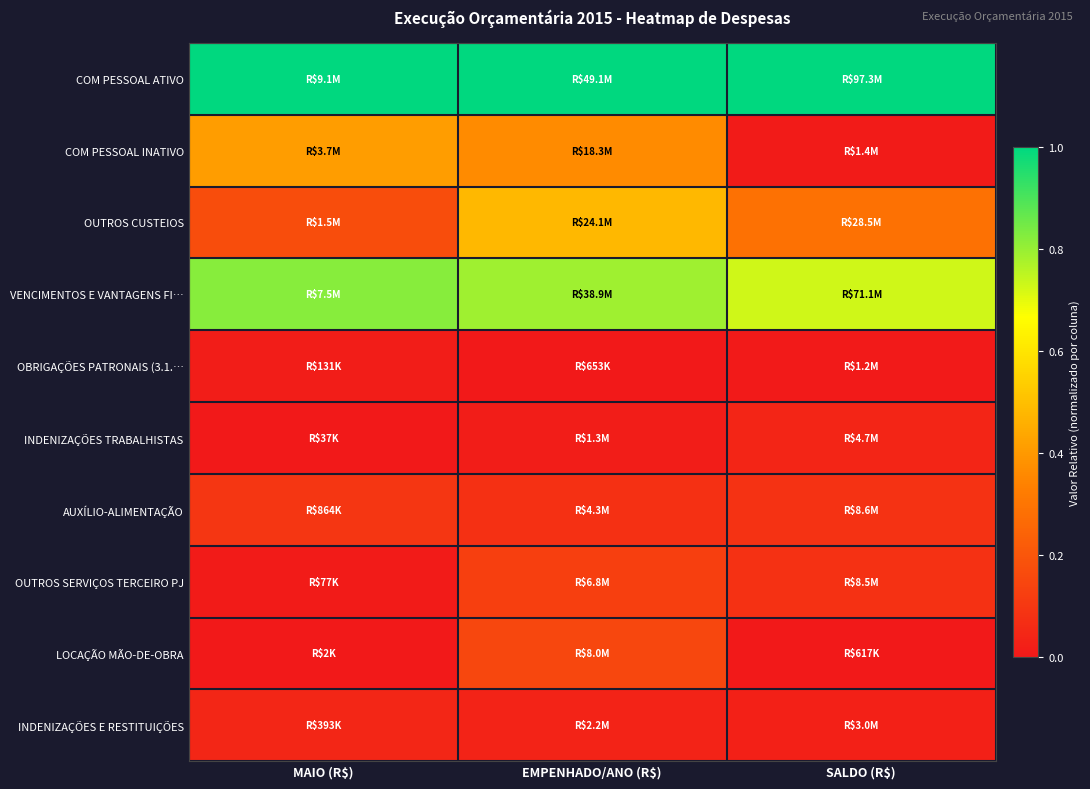

Reading left to right, transcribe all the data shown in this chart.

COM PESSOAL ATIVO: MAIO (R$)=1.0	EMPENHADO/ANO (R$)=1.0	SALDO (R$)=1.0
COM PESSOAL INATIVO: MAIO (R$)=0.4	EMPENHADO/ANO (R$)=0.4	SALDO (R$)=0.0
OUTROS CUSTEIOS: MAIO (R$)=0.2	EMPENHADO/ANO (R$)=0.5	SALDO (R$)=0.3
VENCIMENTOS E VANTAGENS FI…: MAIO (R$)=0.8	EMPENHADO/ANO (R$)=0.8	SALDO (R$)=0.7
OBRIGAÇÕES PATRONAIS (3.1.…: MAIO (R$)=0.0	EMPENHADO/ANO (R$)=0.0	SALDO (R$)=0.0
INDENIZAÇÕES TRABALHISTAS: MAIO (R$)=0.0	EMPENHADO/ANO (R$)=0.0	SALDO (R$)=0.0
AUXÍLIO-ALIMENTAÇÃO: MAIO (R$)=0.1	EMPENHADO/ANO (R$)=0.1	SALDO (R$)=0.1
OUTROS SERVIÇOS TERCEIRO PJ: MAIO (R$)=0.0	EMPENHADO/ANO (R$)=0.1	SALDO (R$)=0.1
LOCAÇÃO MÃO-DE-OBRA: MAIO (R$)=0.0	EMPENHADO/ANO (R$)=0.2	SALDO (R$)=0.0
INDENIZAÇÕES E RESTITUIÇÕES: MAIO (R$)=0.0	EMPENHADO/ANO (R$)=0.0	SALDO (R$)=0.0